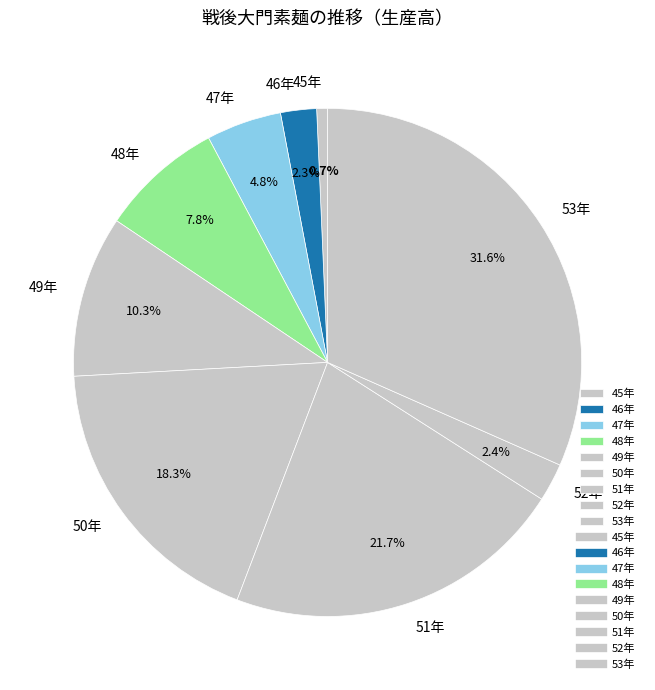

The 49年 slice represents 24% of the pie. True or false?

False